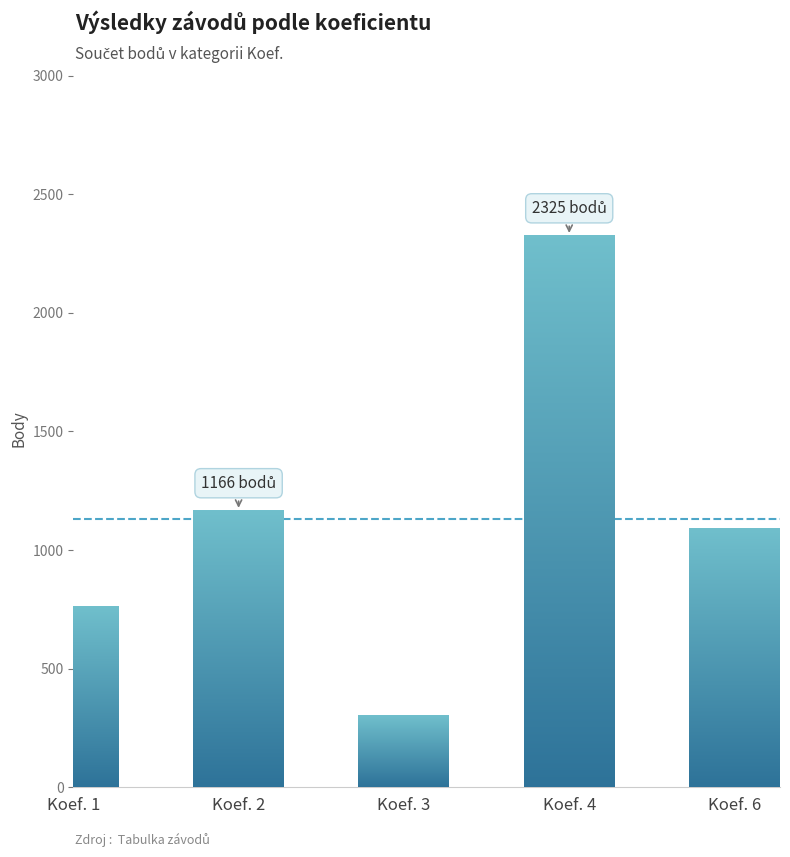

How many values are below 1088?

2